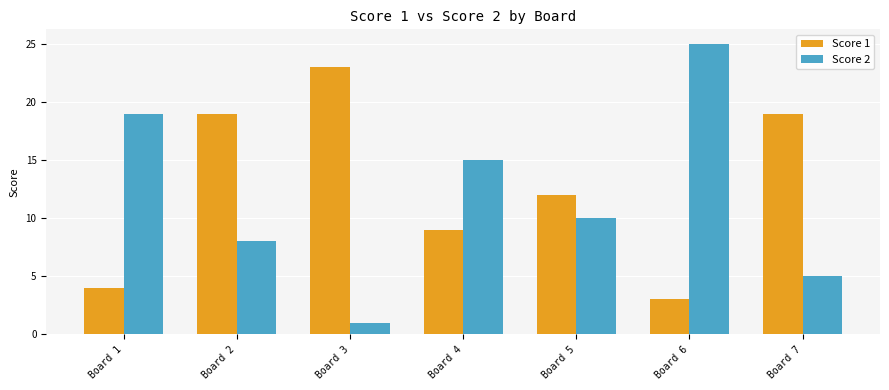

List the series in order of their overall mean, lowest first.

Score 2, Score 1